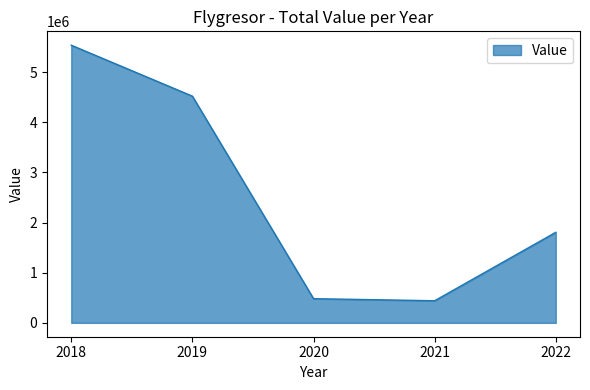

Does the chart display data point markers on the line(s)?

No